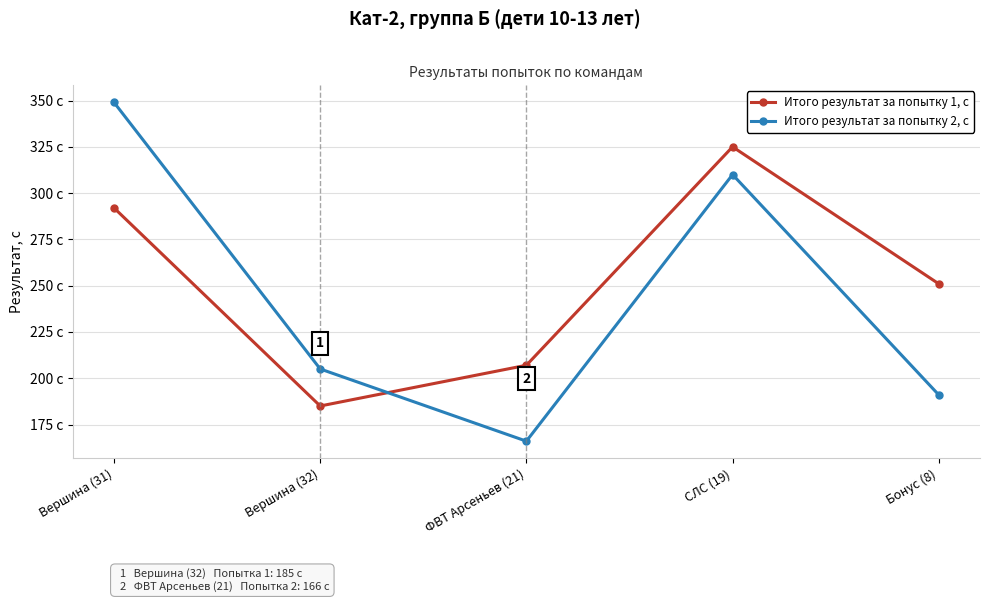

At how many categories does at least one series exceed 180?

5